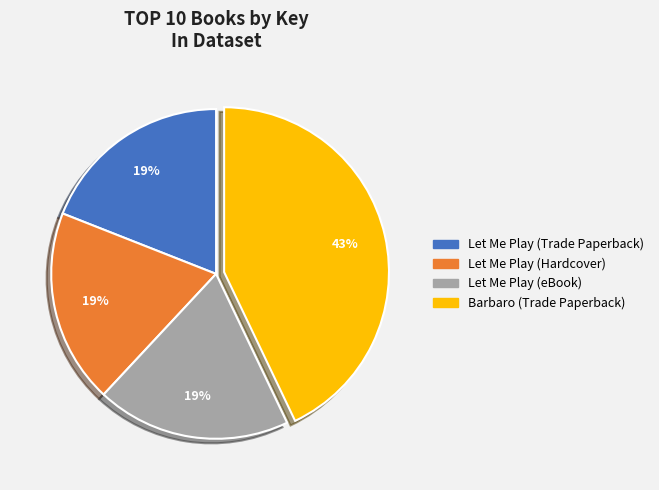

Combined, do Barbaro (Trade Paperback) and Let Me Play (eBook) account for over 50%?

Yes